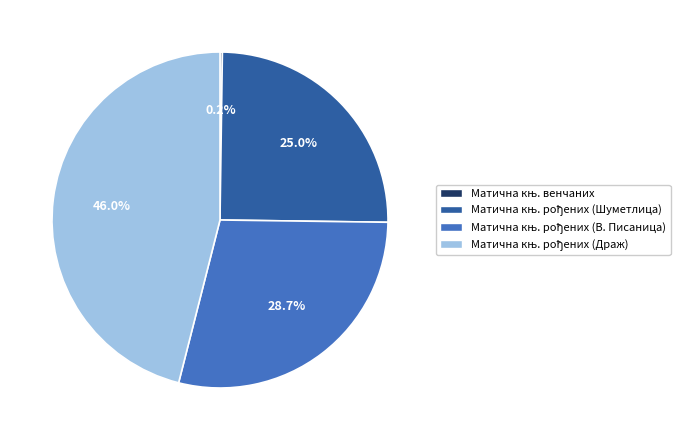

Is there a majority slice in this chart?

No